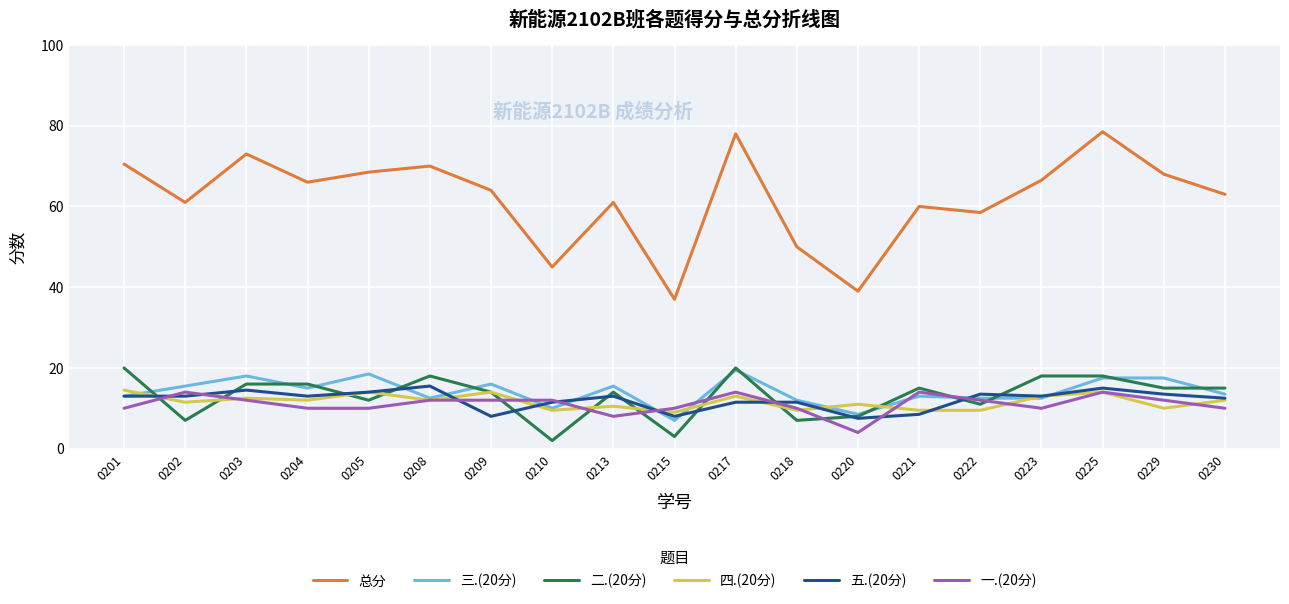

The value of 总分 at 0229 is 100.4. True or false?

False